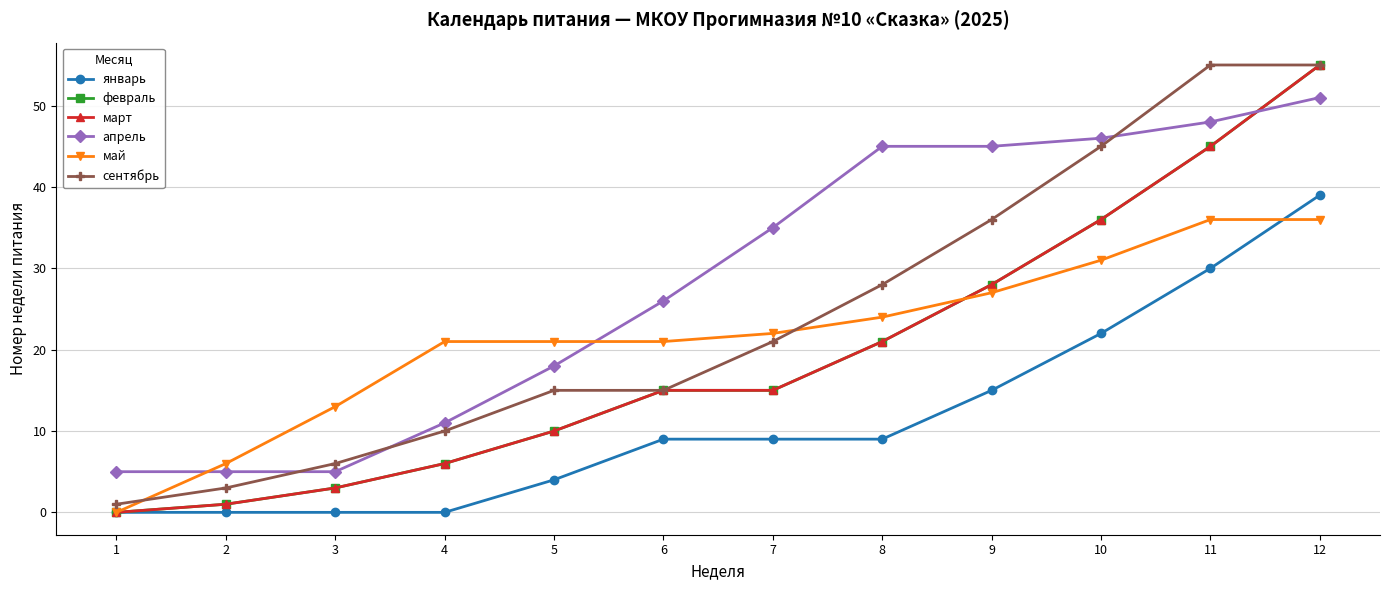

Does the chart have visible grid lines?

Yes